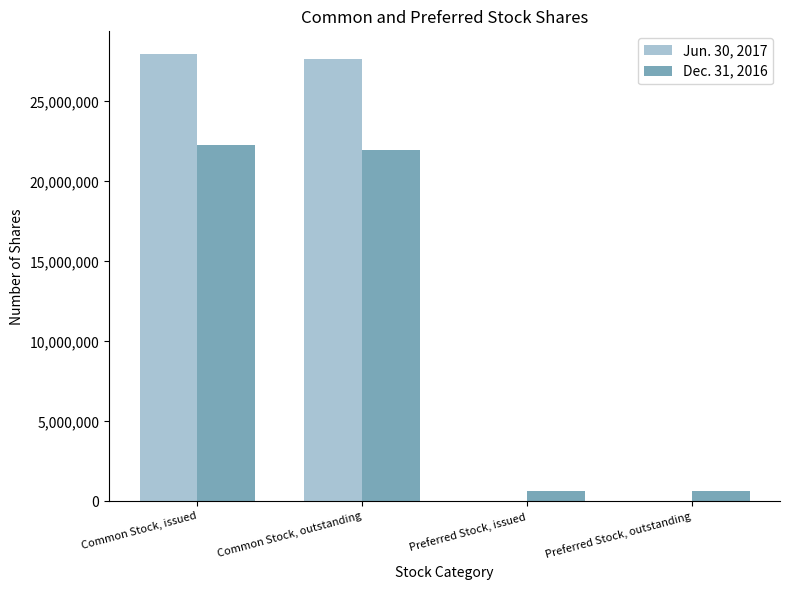

Which series has the largest total across all categories?

Jun. 30, 2017